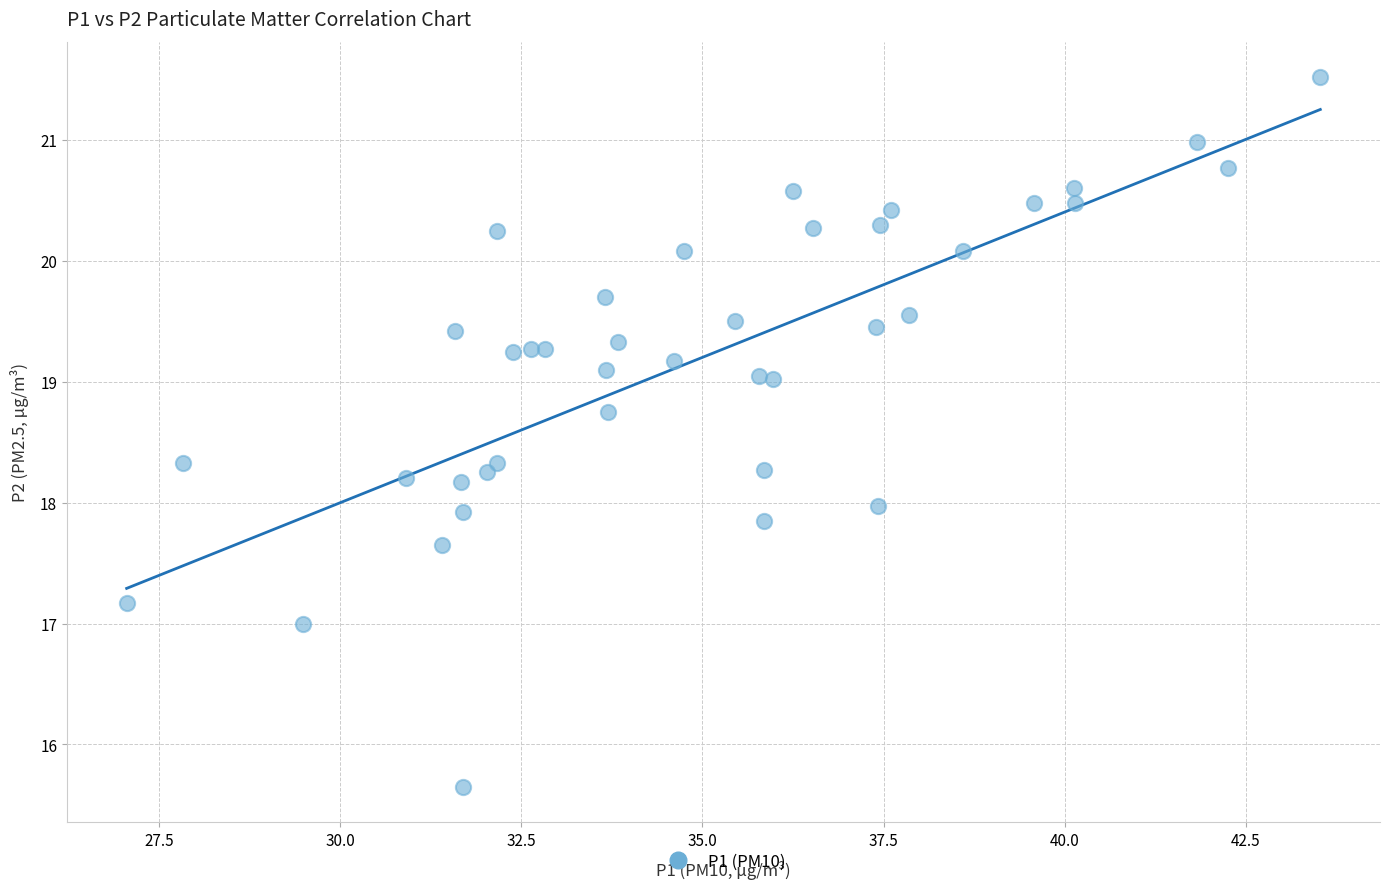

What is the range of Y values (max minus min)?

5.9